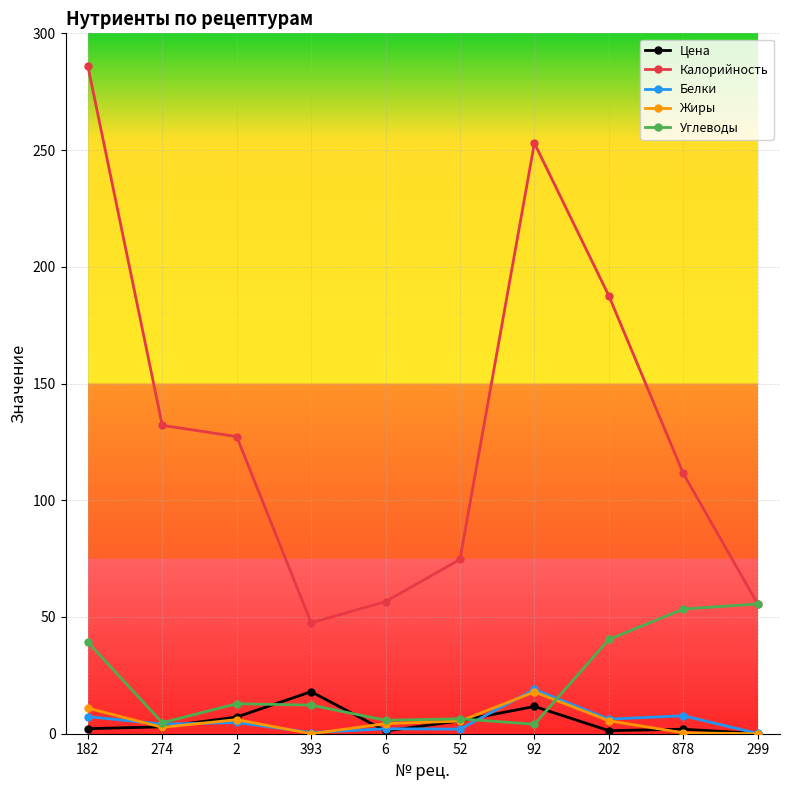

At which label does Жиры reach its peak?

92